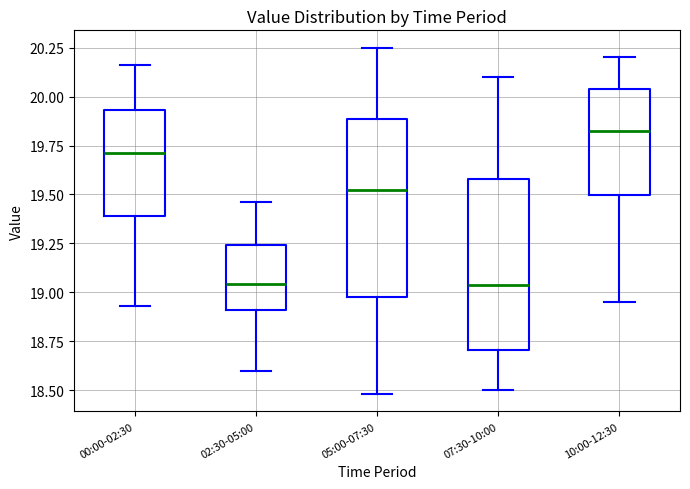

Which box's median line is the highest?

10:00-12:30